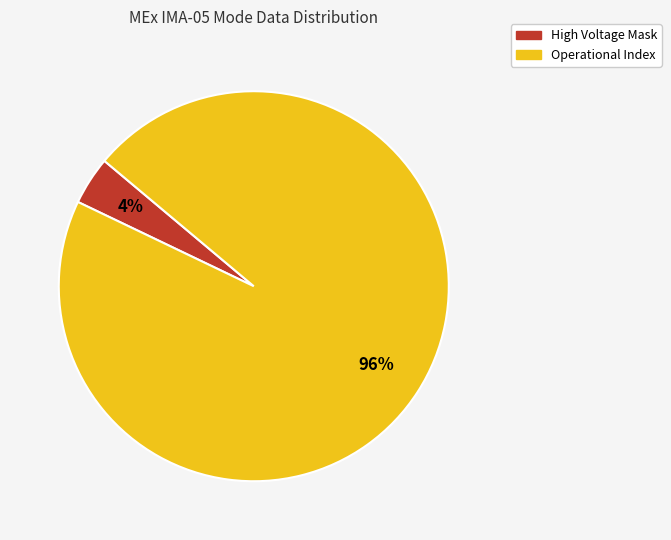

Is there a majority slice in this chart?

Yes